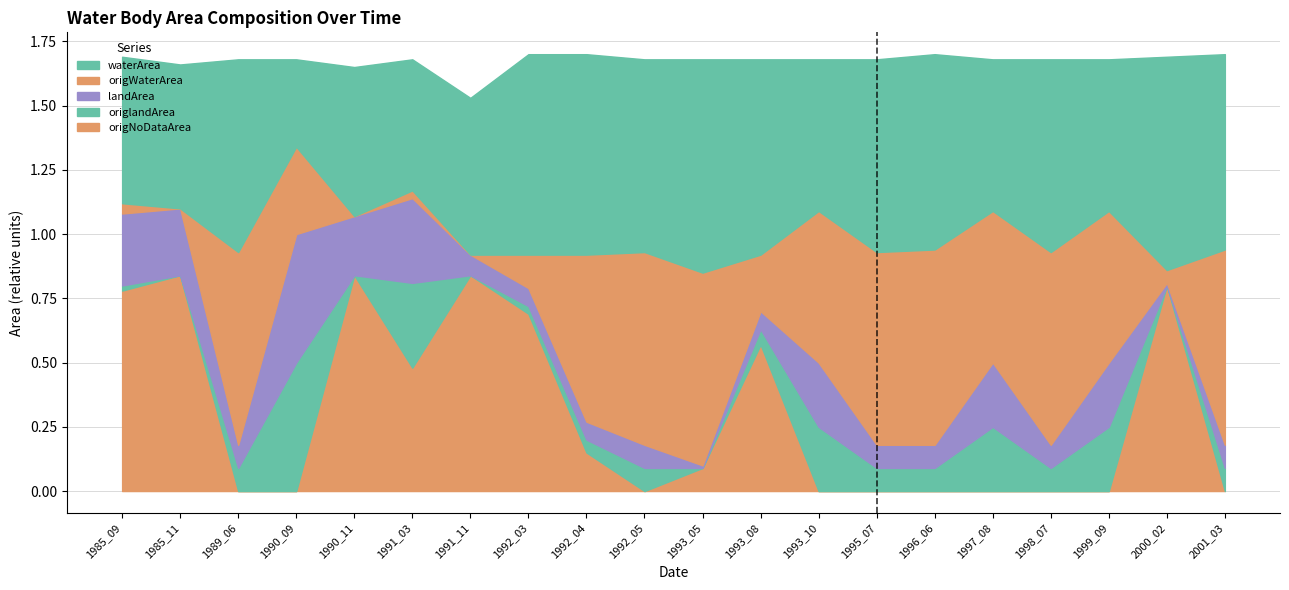

At which label does origNoDataArea reach its peak?

1985_11